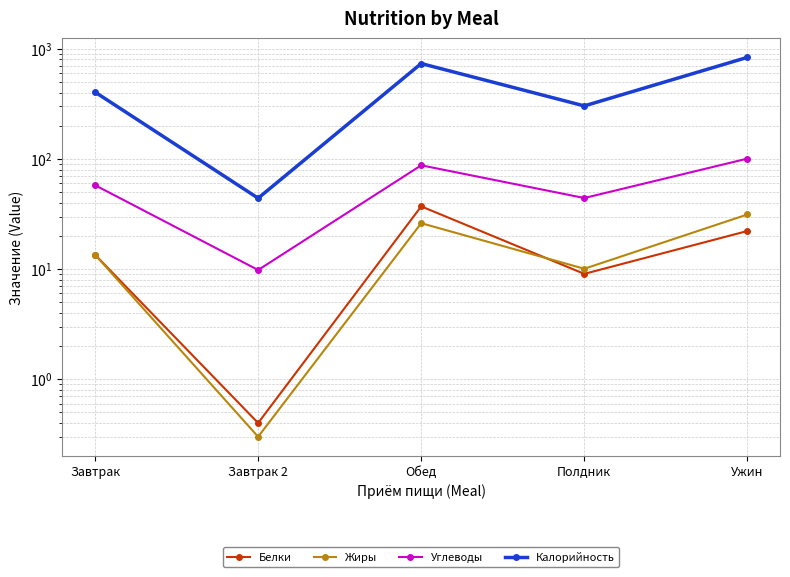

Which series changed the most between Полдник and Ужин?

Калорийность